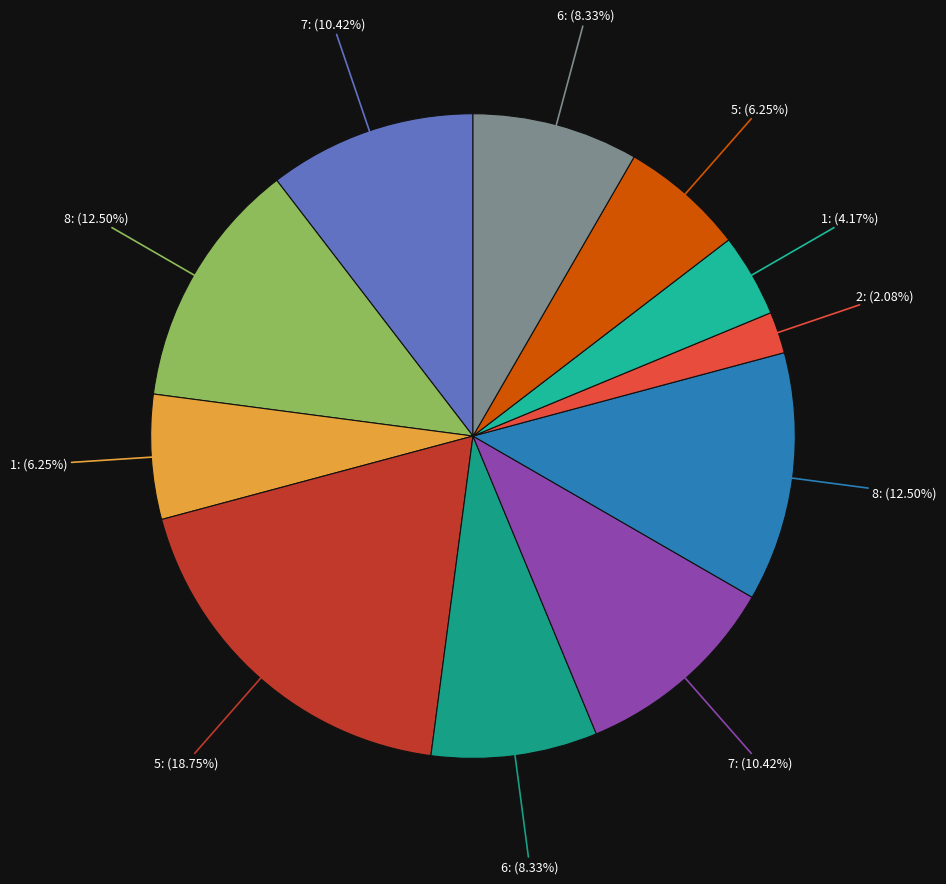

To the nearest percent, what is the average slice percentage?

9%